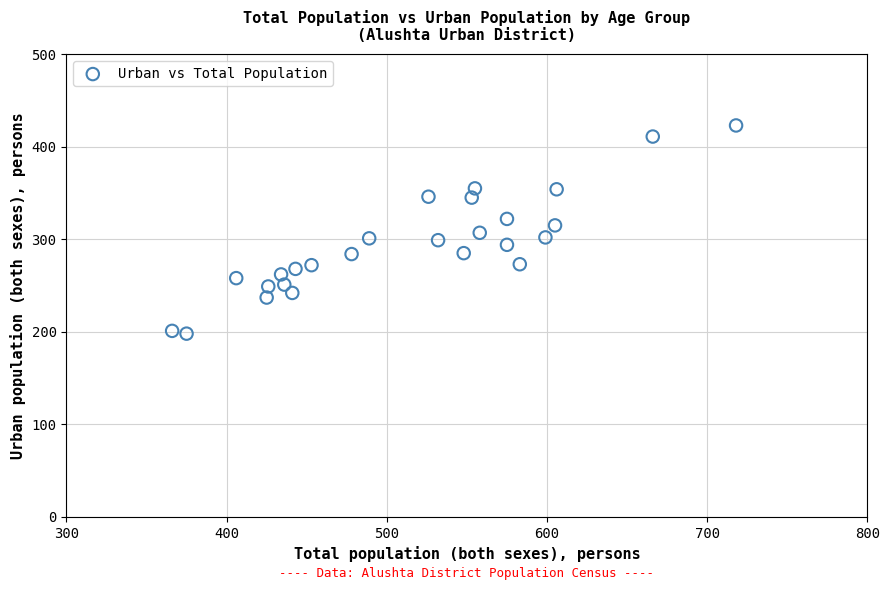

What is the range of Y values (max minus min)?

225